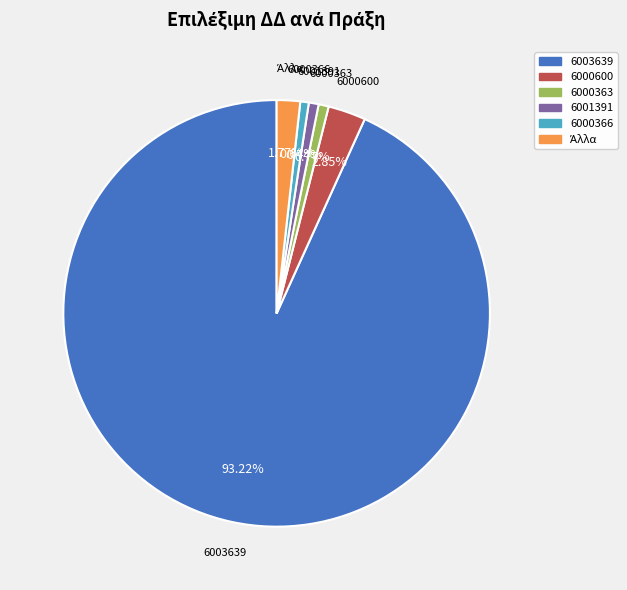

Is there a majority slice in this chart?

Yes